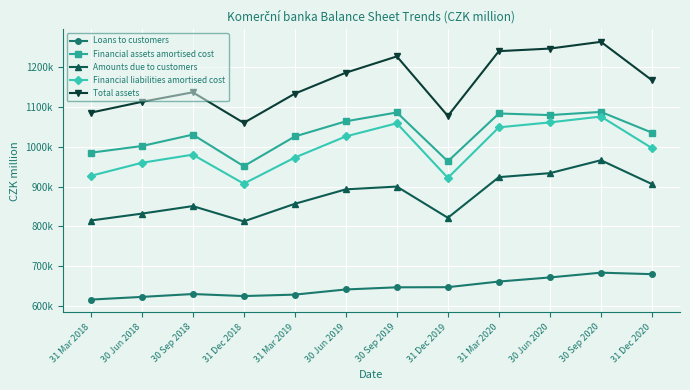

What is the lowest value of the Financial assets amortised cost series?

951103